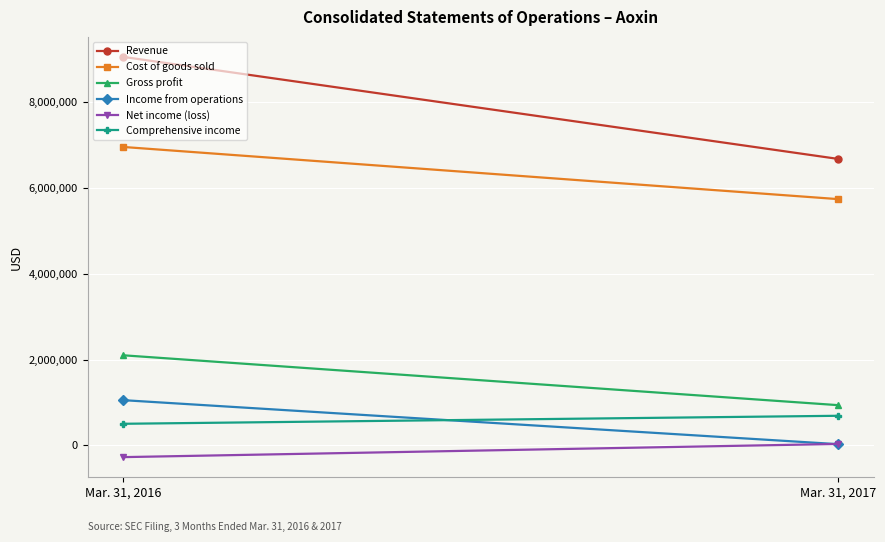

Is it true that Cost of goods sold equals 5742884 at Mar. 31, 2017?

True